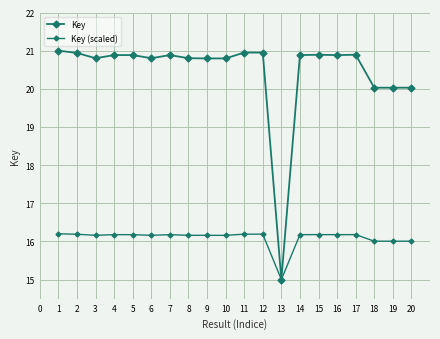

What is the difference between the highest and lowest values at 9?

4.6